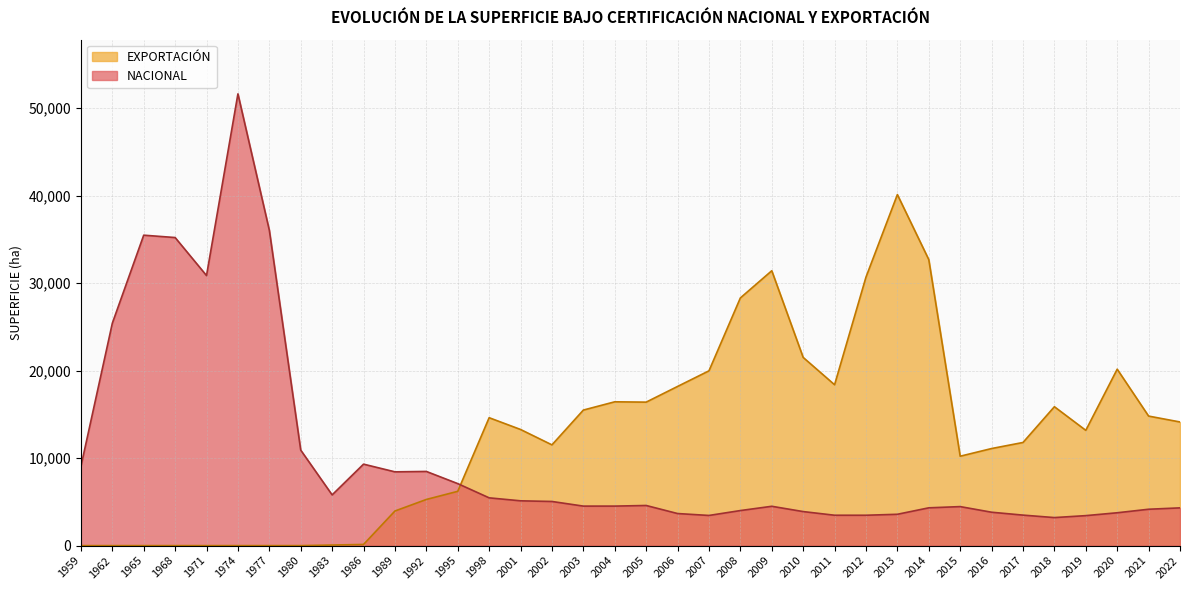

How many lines are shown in the chart?

2